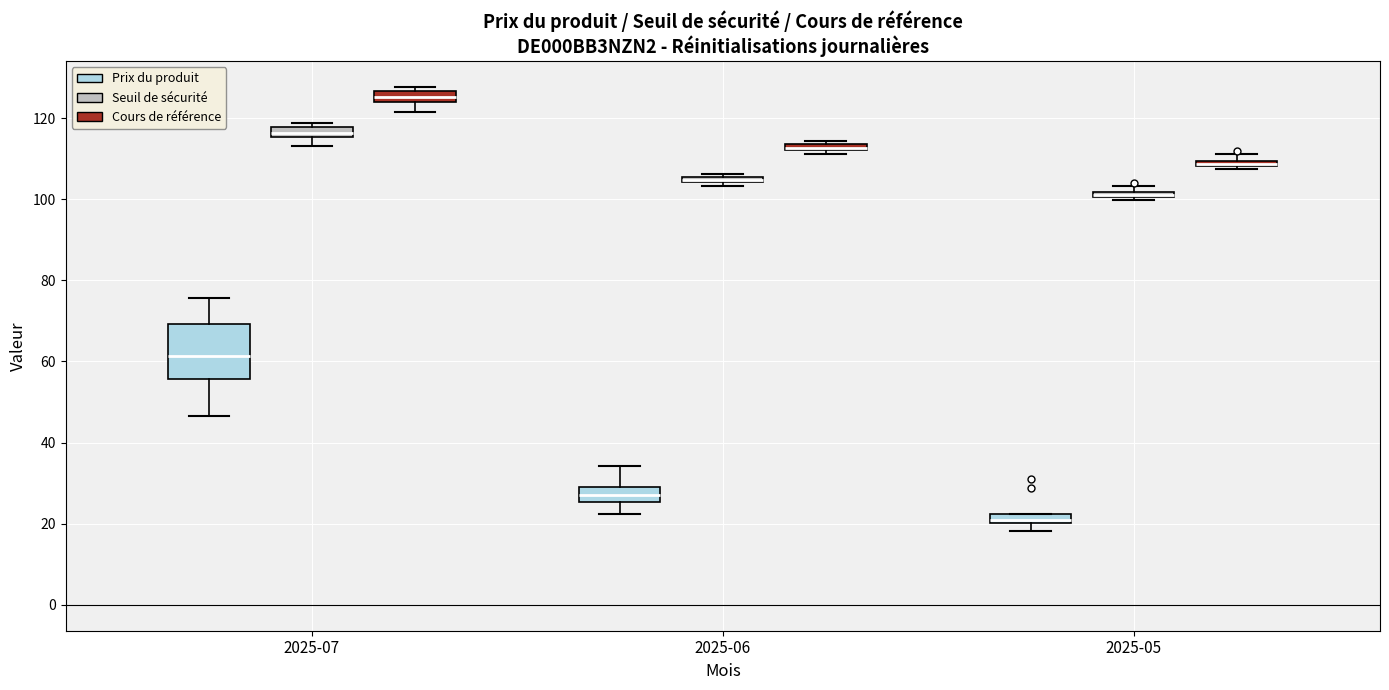

Where is the lower edge of the box for 2025-05 (Cours de référence) on the y-axis? The values are not printed on the chart, so give them approximately, as read against the axis.

108